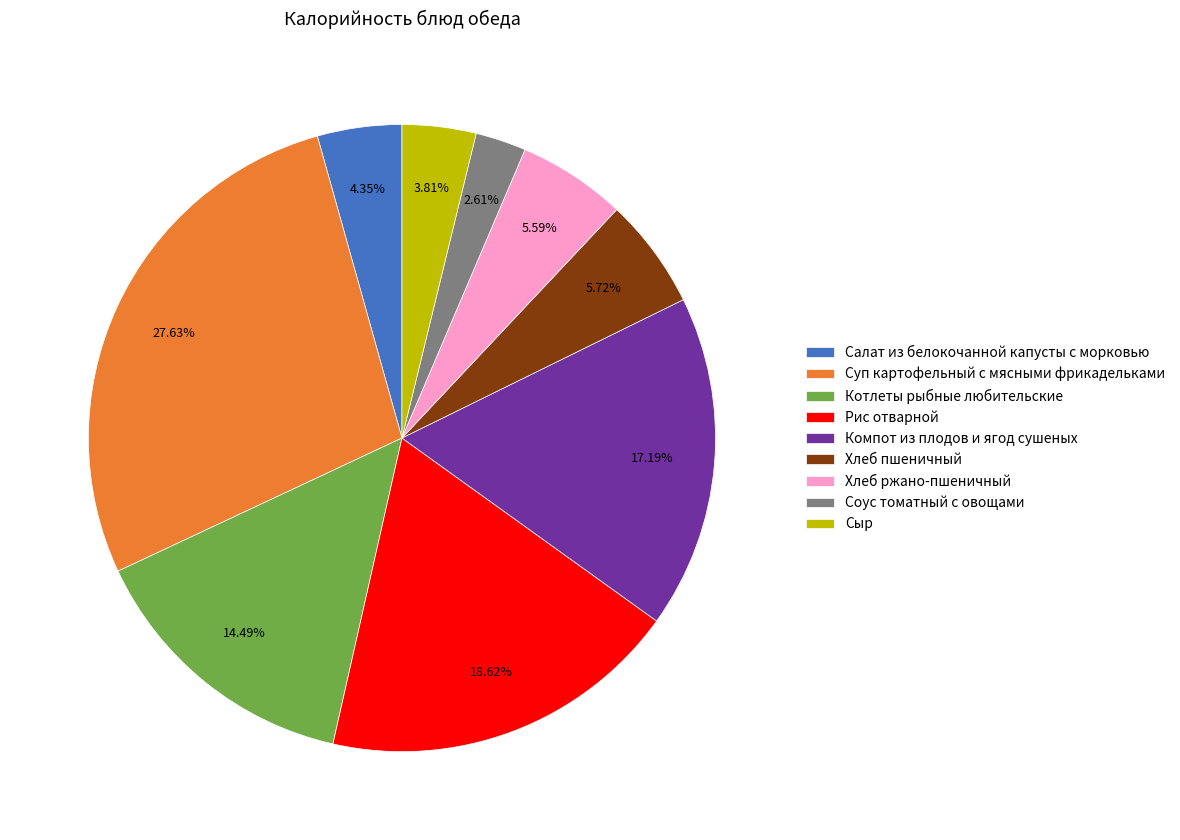

Is the sum of Суп картофельный с мясными фрикадельками and Рис отварной greater than half?

No